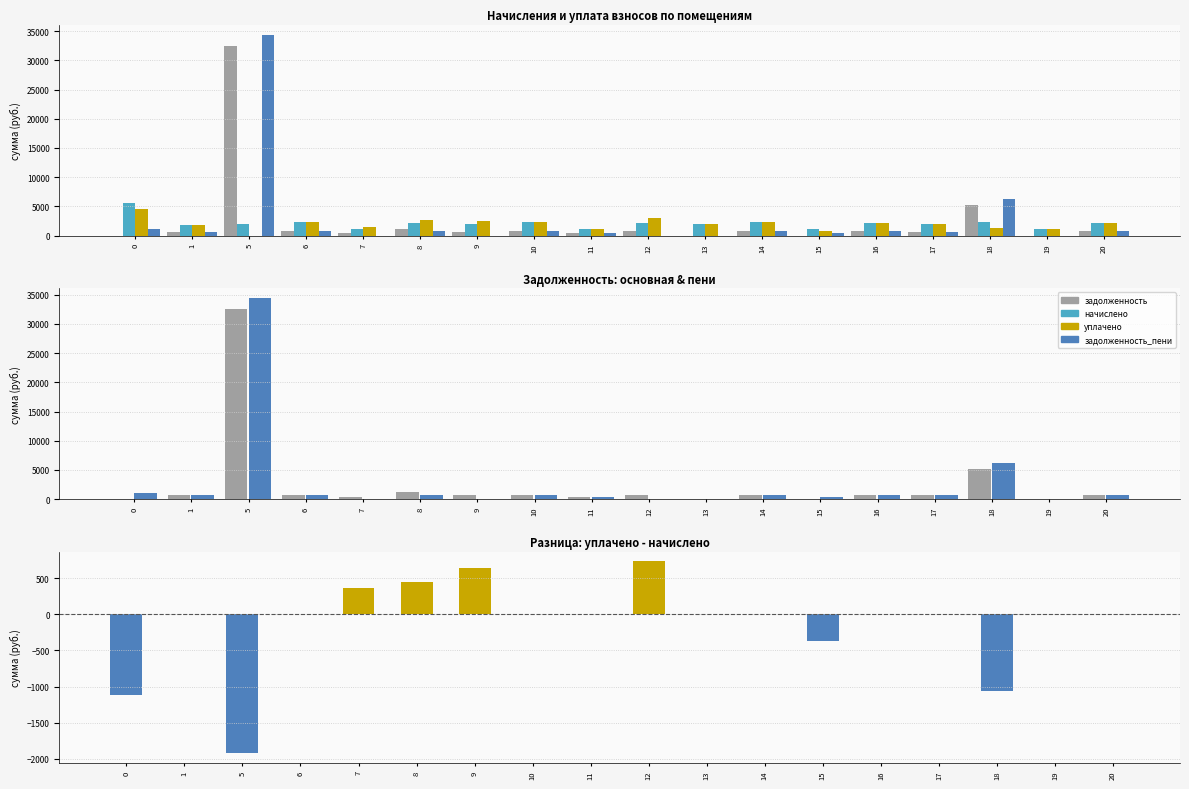

Are the bars grouped side by side (vs. stacked)?

Yes